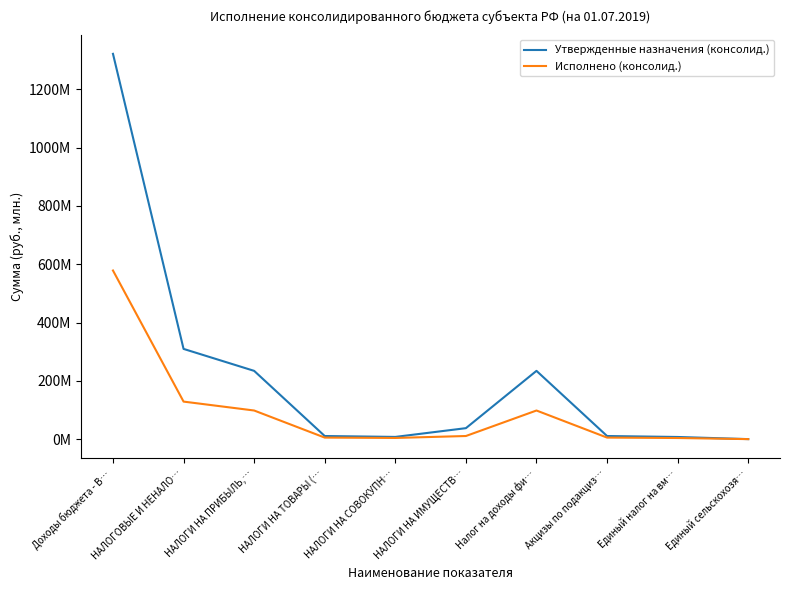

The value of Исполнено (консолид.) at НАЛОГИ НА ТОВАРЫ (… is 7381602.6. True or false?

False